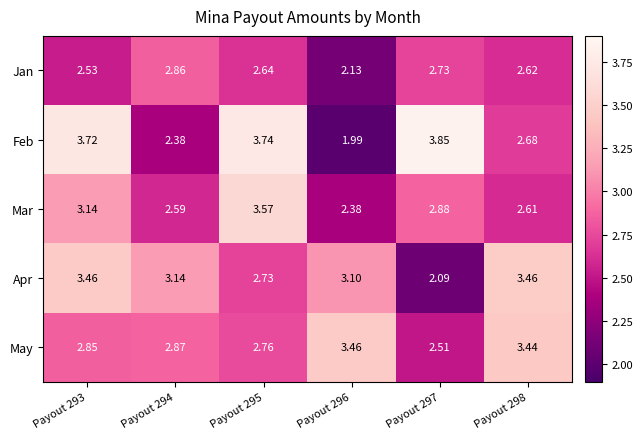

Which series has the largest range (max minus min)?

Feb